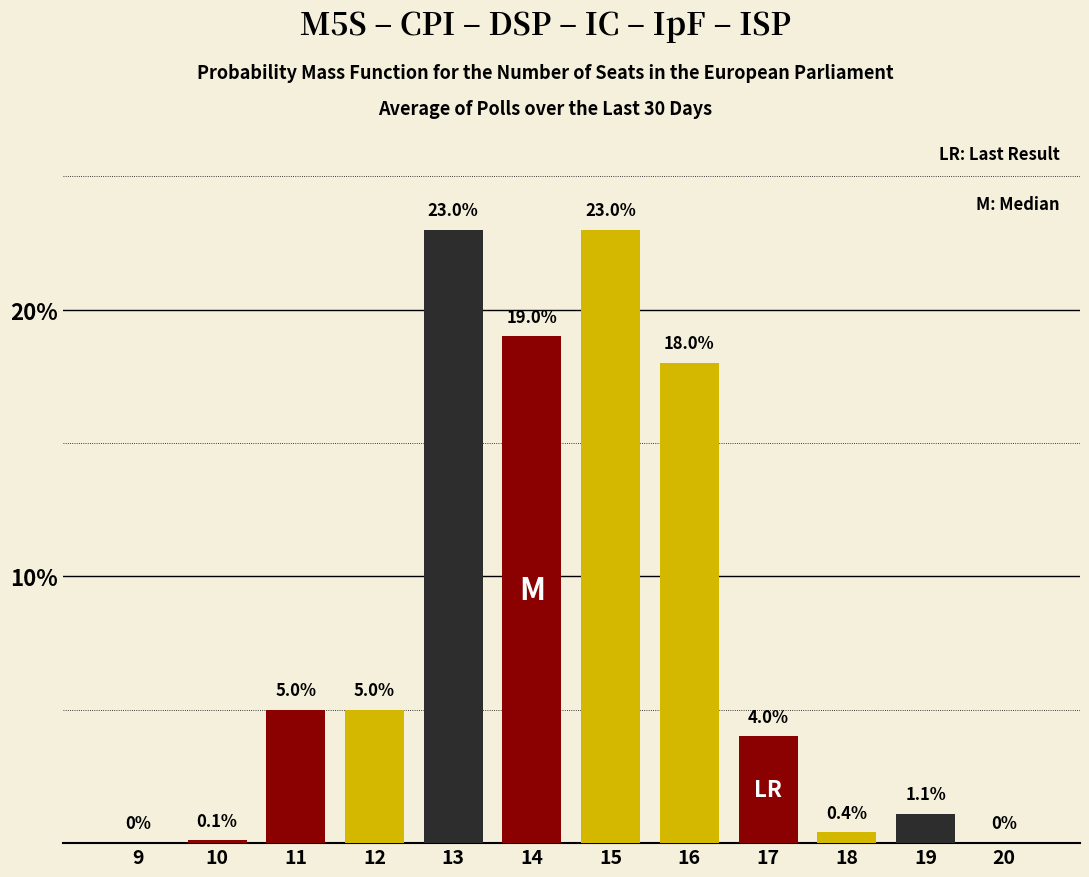

Reading right to left, what are all the values shown in this chart?

20=0.0	19=1.1	18=0.4	17=4.0	16=18.0	15=23.0	14=19.0	13=23.0	12=5.0	11=5.0	10=0.1	9=0.0